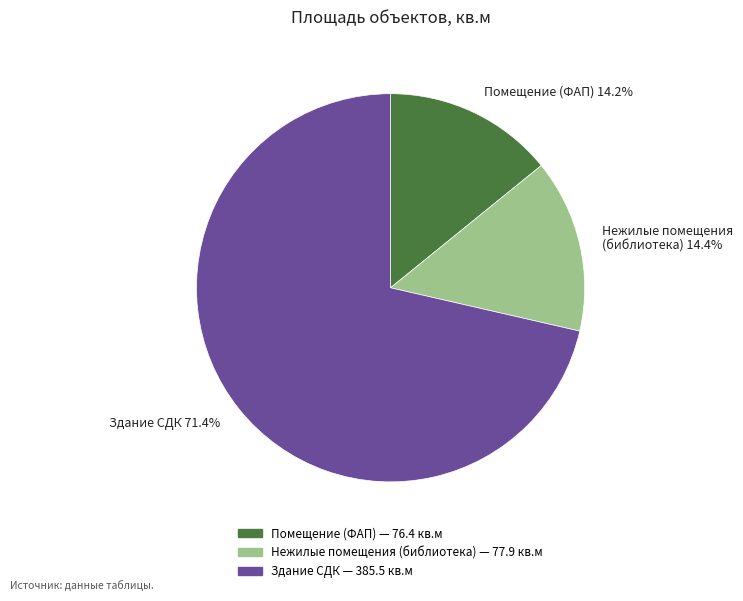

Which category has the biggest portion of the pie?

Здание СДК 71.4%